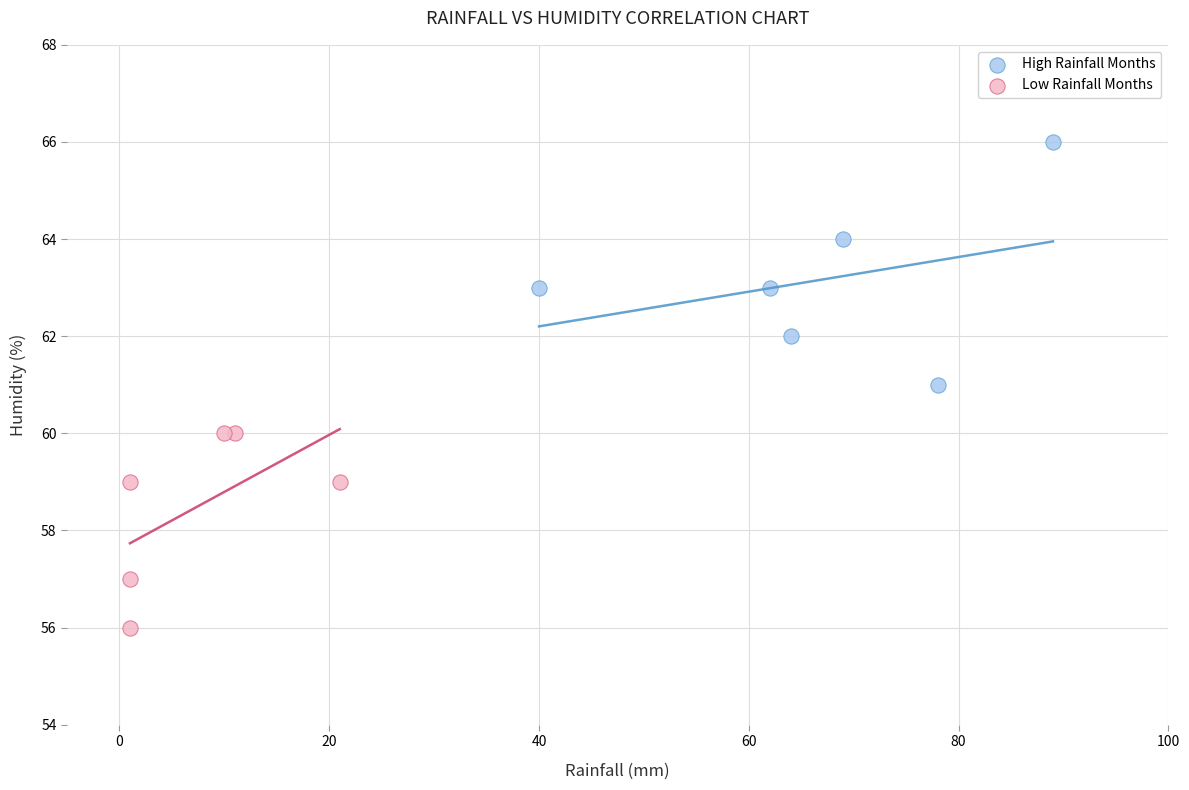

Which series contains the highest Y value?

High Rainfall Months